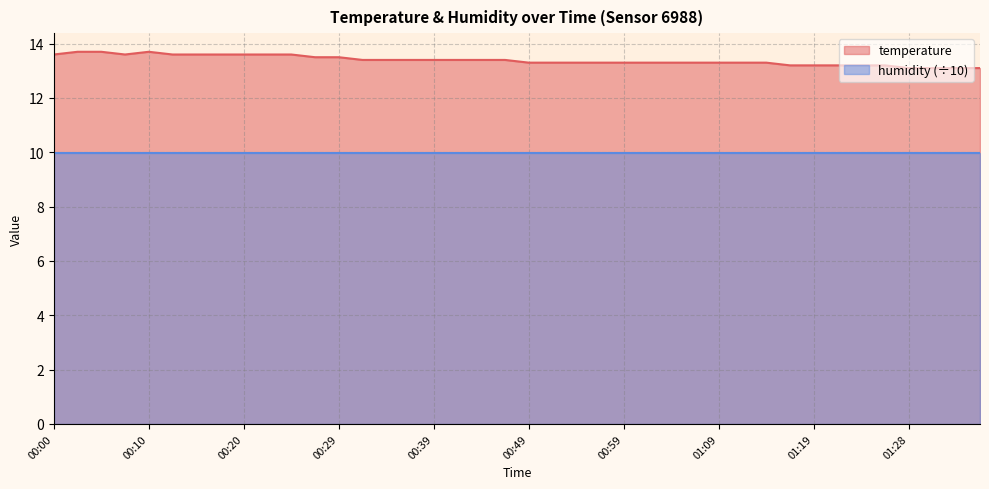

How many interior local valleys (lower than both neighbors) does the data have?

1